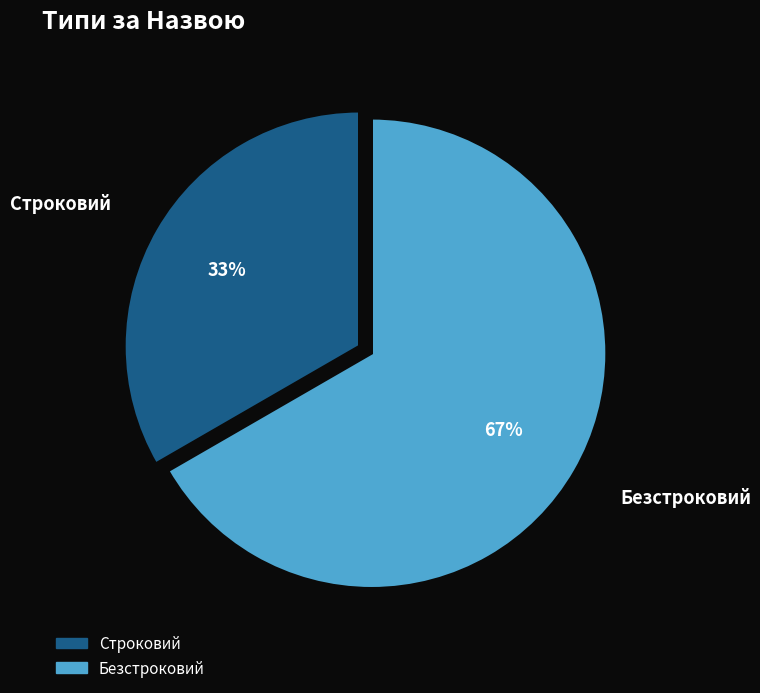

To the nearest percent, what is the average slice percentage?

50%